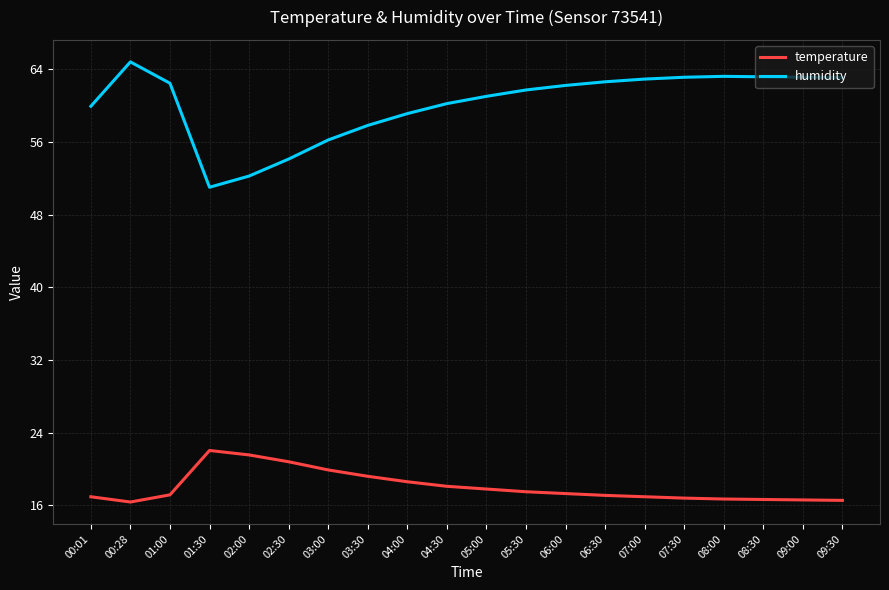

What are all the series names shown in the legend?

temperature, humidity